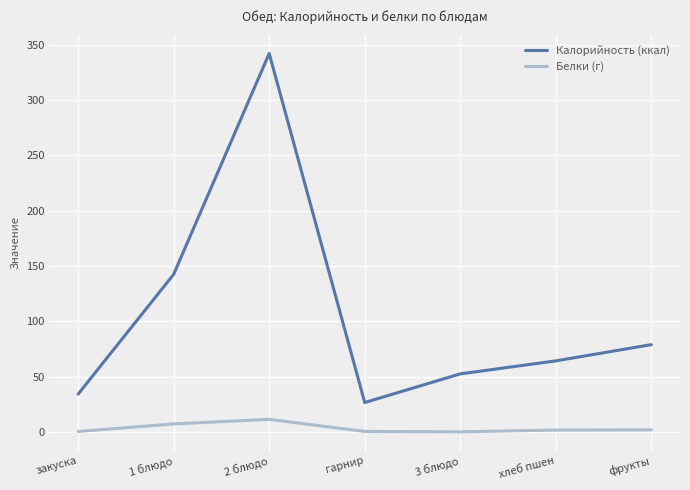

What is the sum of the Калорийность (ккал) values at 1 блюдо and фрукты?

221.5